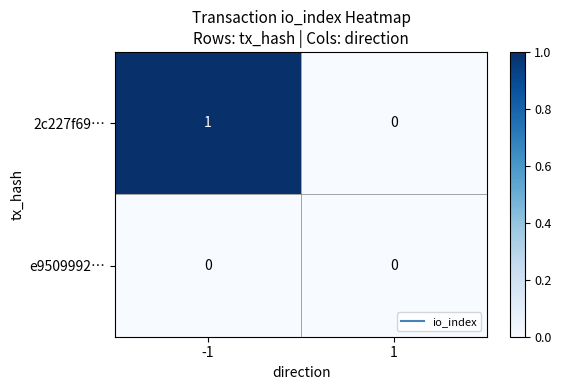

Is it true that 2c227f69… equals 0 at 1?

True